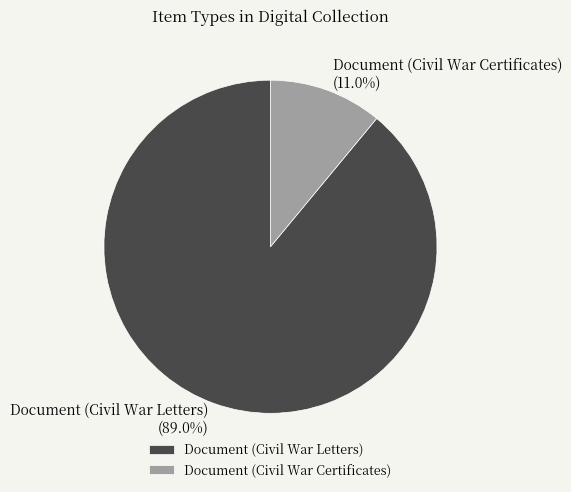

Is there a majority slice in this chart?

Yes